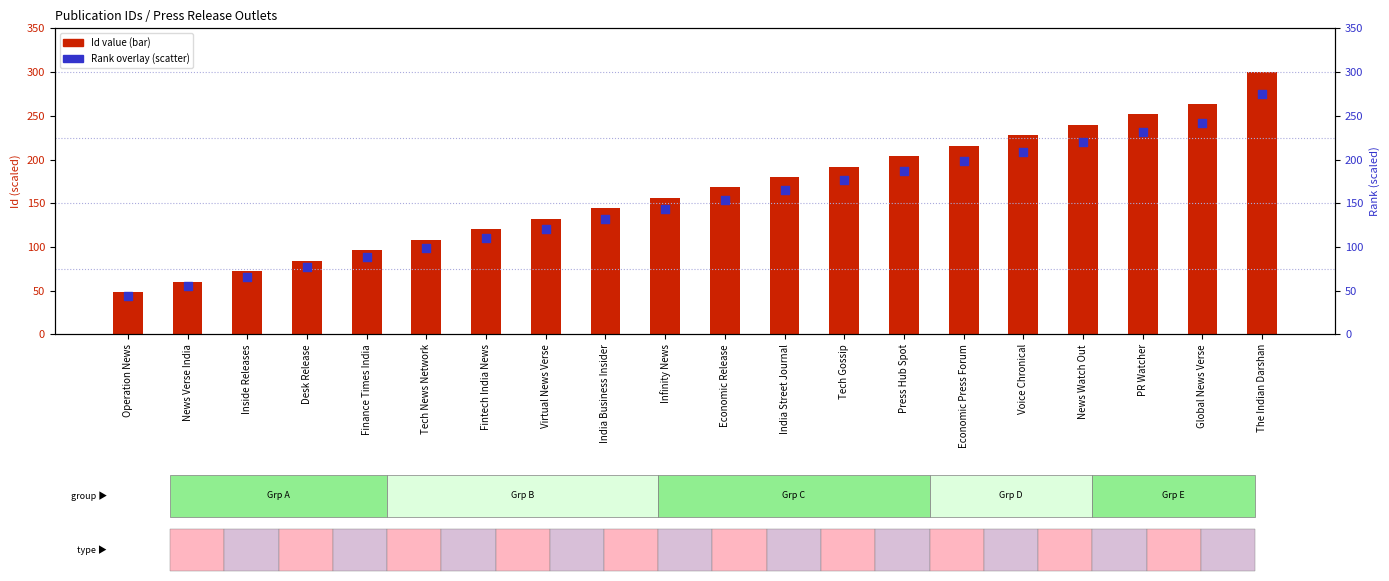

At how many categories does at least one series exceed 184?

8